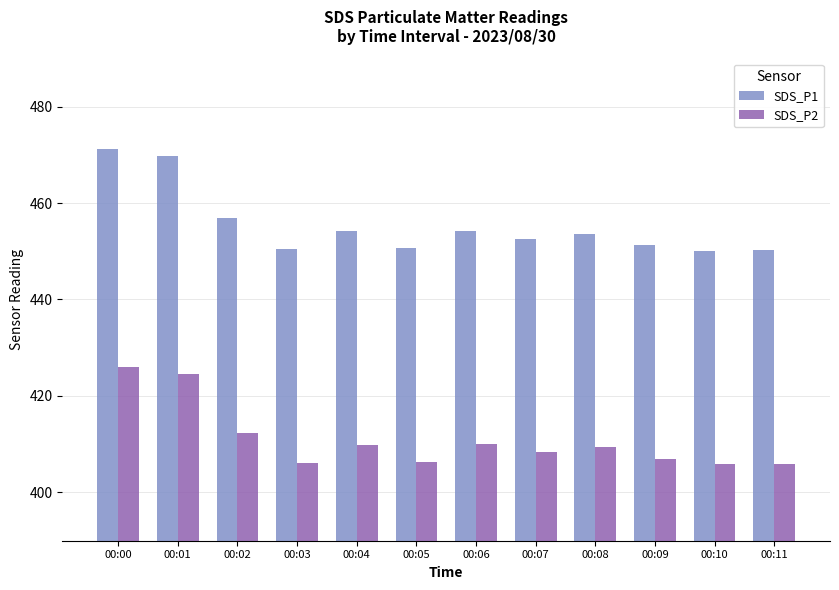

What is the spread (max minus min) of values at 00:03?

44.3